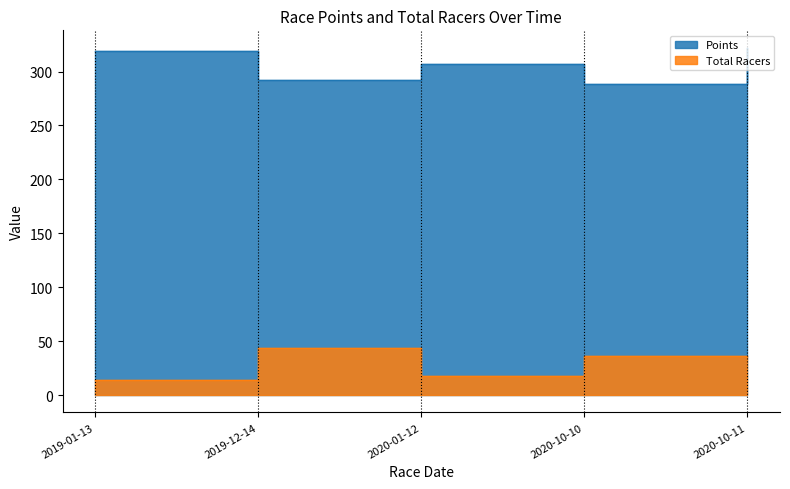

At which label is Points closest to 305?

2020-01-12